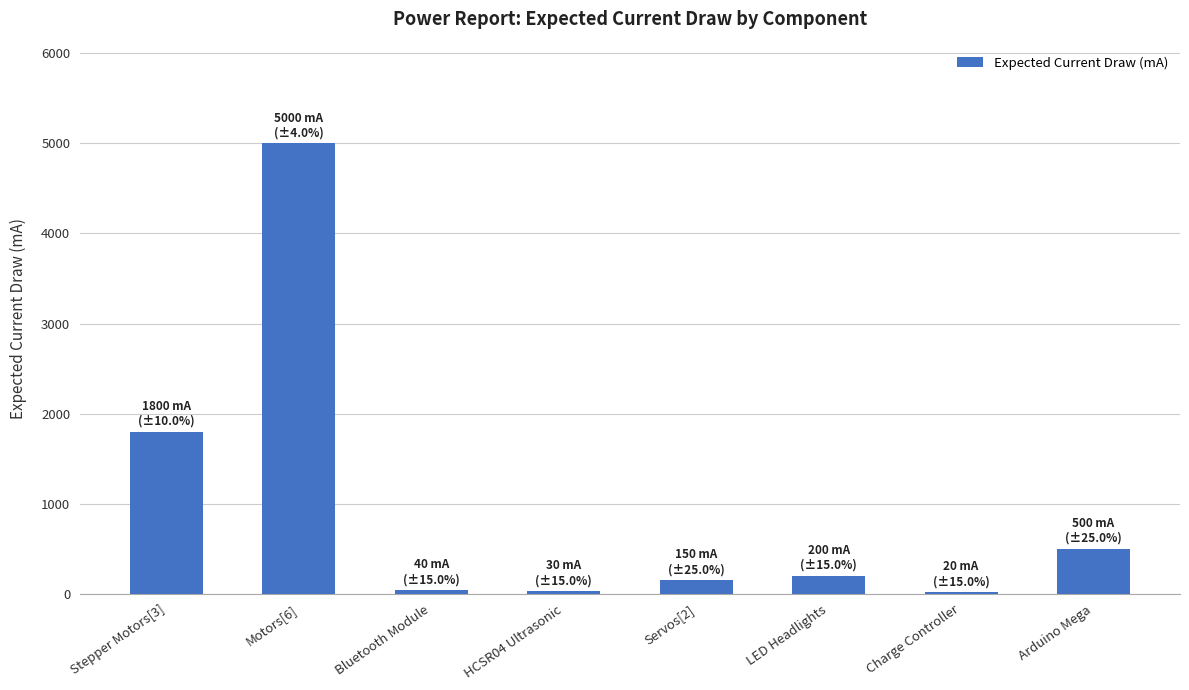

Is it true that the value at Arduino Mega is 500?

True